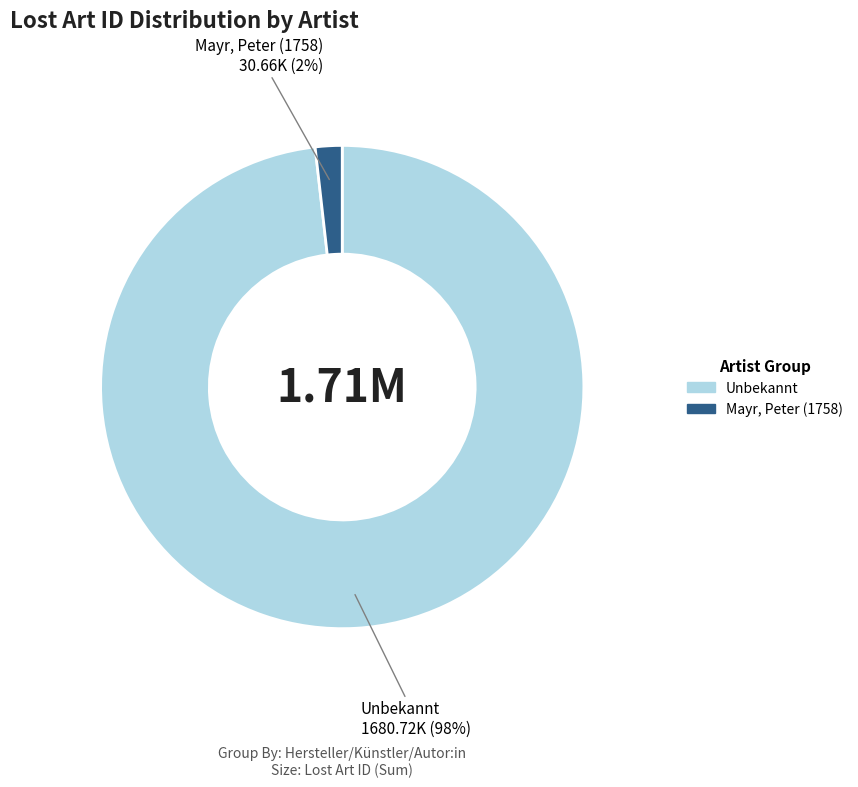

To the nearest percent, what is the average slice percentage?

50%